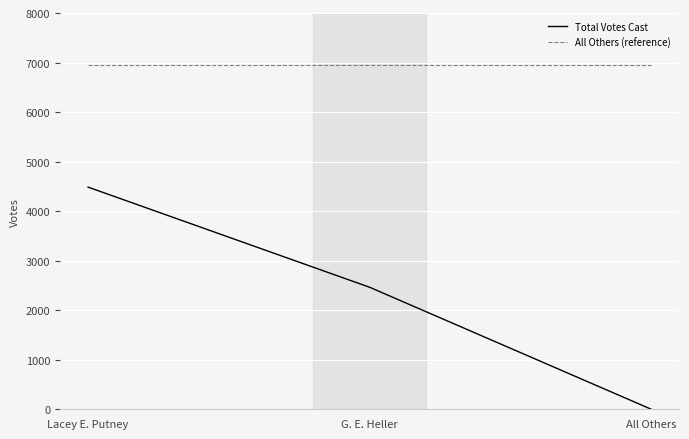

Which series has the largest total across all categories?

All Others (reference)